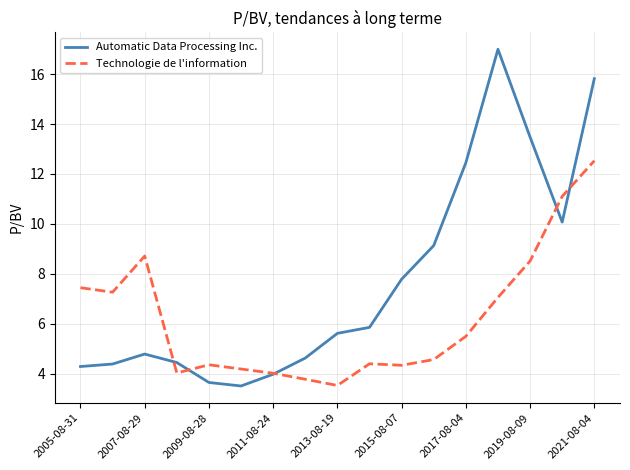

What is the average value of the Technologie de l'information series?

6.2